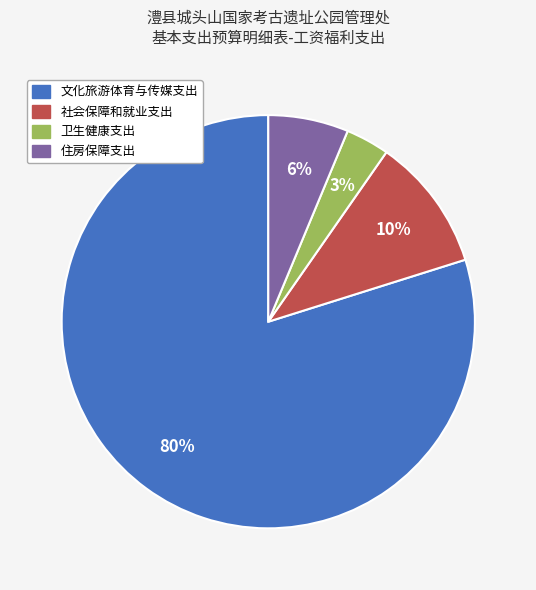

Which slice represents more than half of the pie?

文化旅游体育与传媒支出